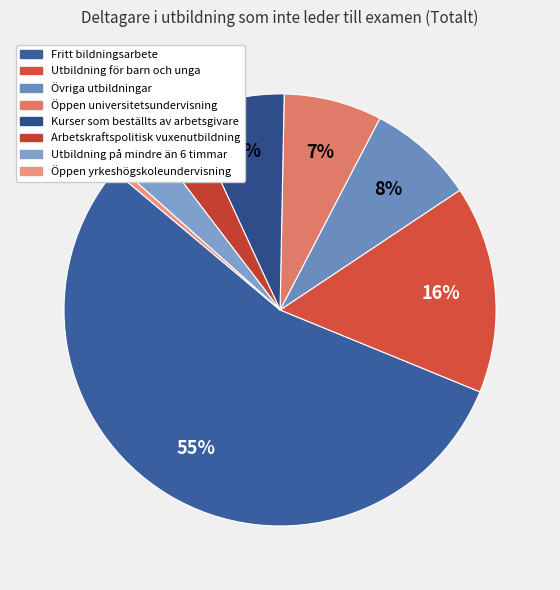

To the nearest percent, what is the difference between the largest and smallest slice percentages?

54%